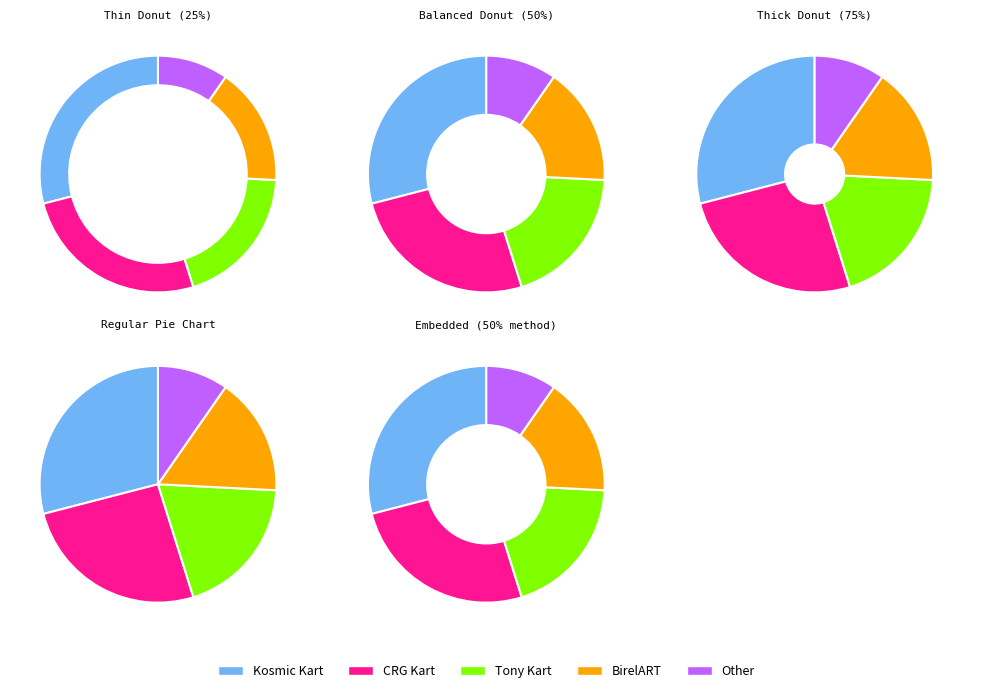

Rank the categories by value from highest to lowest.

Kosmic Kart, CRG Kart, Tony Kart, BirelART, Other